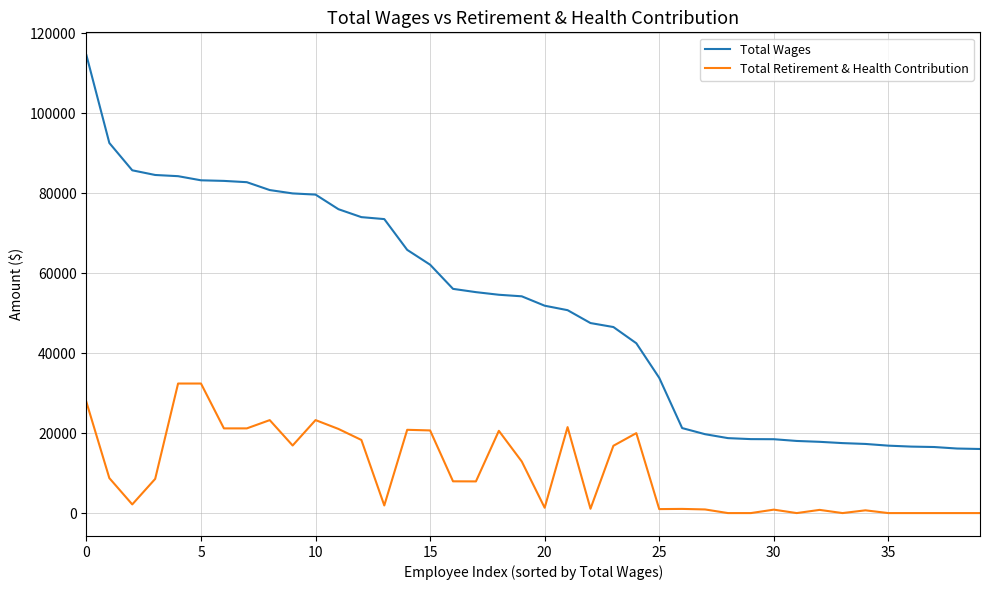

Rank the series by their maximum value, from lowest to highest.

Total Retirement & Health Contribution, Total Wages